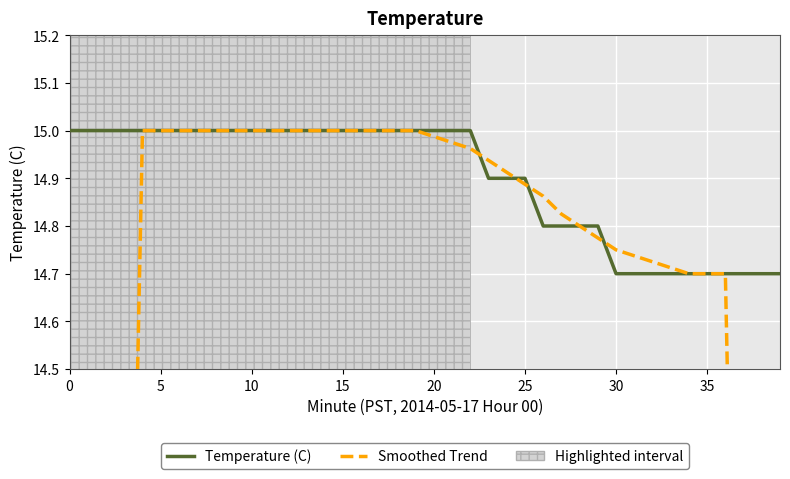

At 38, list the series in order from largest to smallest.

Temperature (C), Smoothed Trend